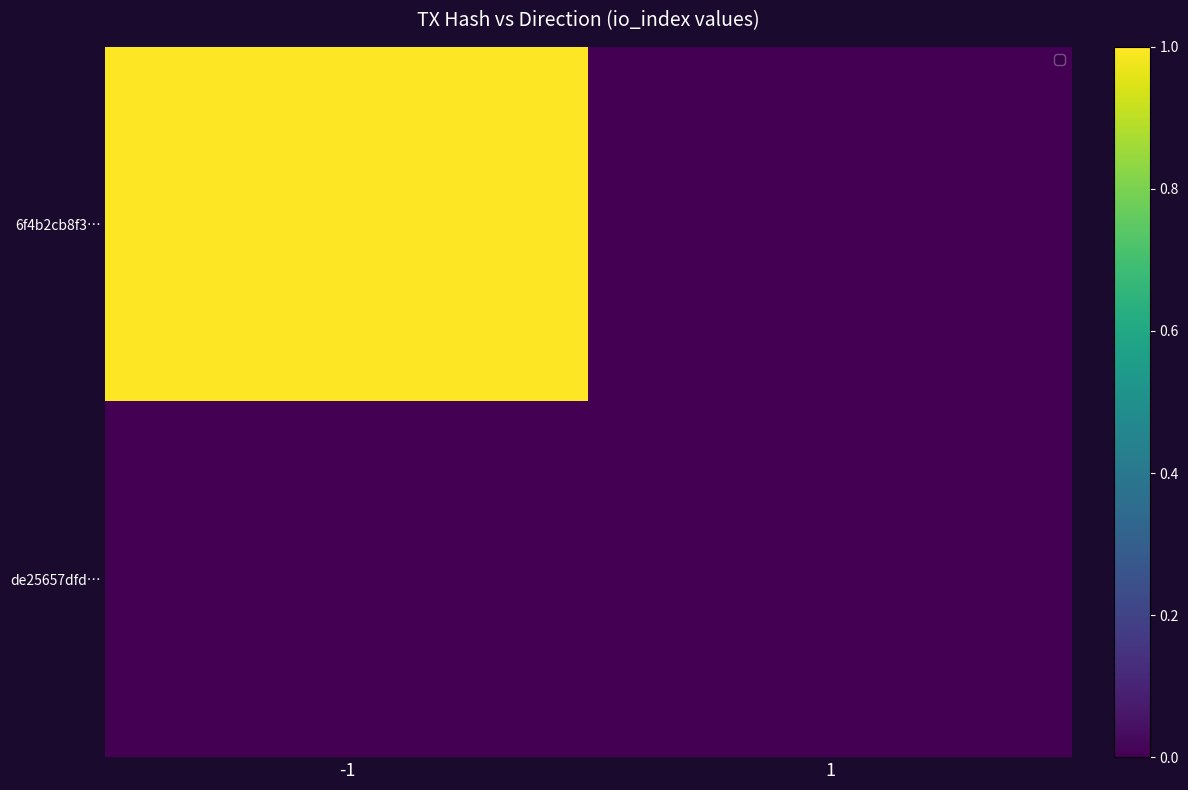

Where is de25657dfd… nearest to the value 0?

-1